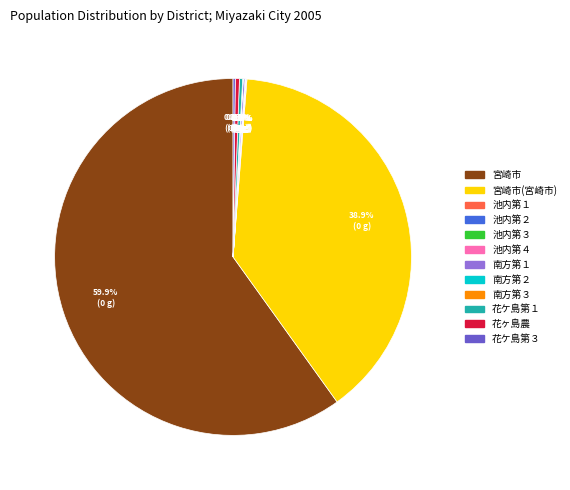

Is there a majority slice in this chart?

Yes